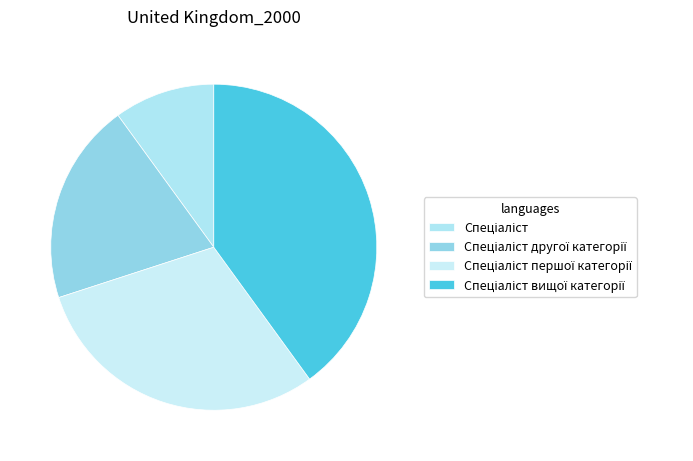

Rank the categories by value from lowest to highest.

Спеціаліст, Спеціаліст другої категорії, Спеціаліст першої категорії, Спеціаліст вищої категорії